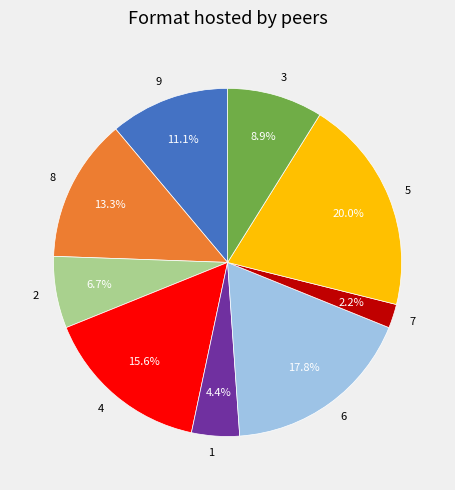

Does 8 account for over 50% of the chart?

No